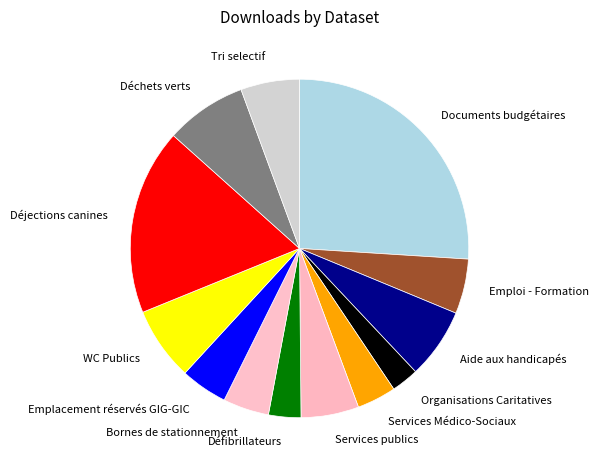

Which has a higher value, Services Médico-Sociaux or Défibrillateurs?

Services Médico-Sociaux